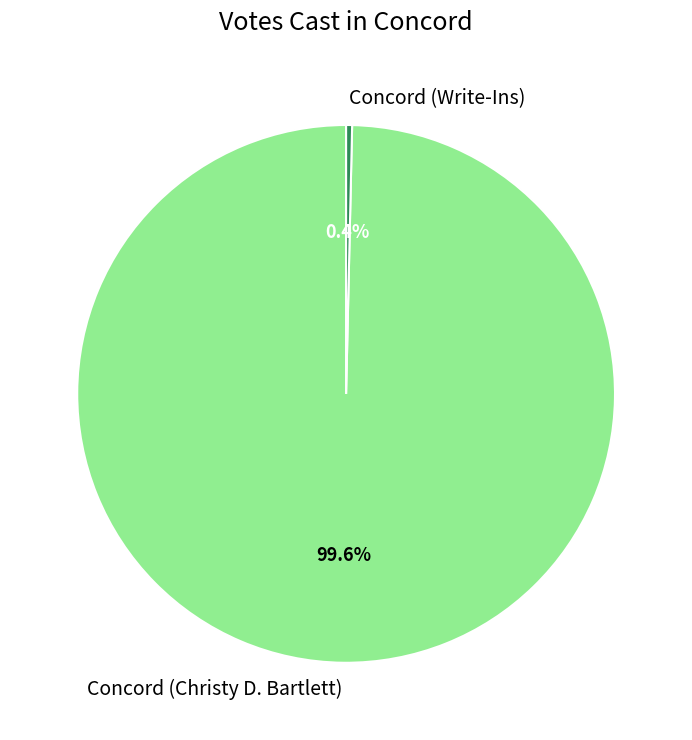

Approximately how many times larger is the value at Concord (Christy D. Bartlett) compared to Concord (Write-Ins)?

279.0